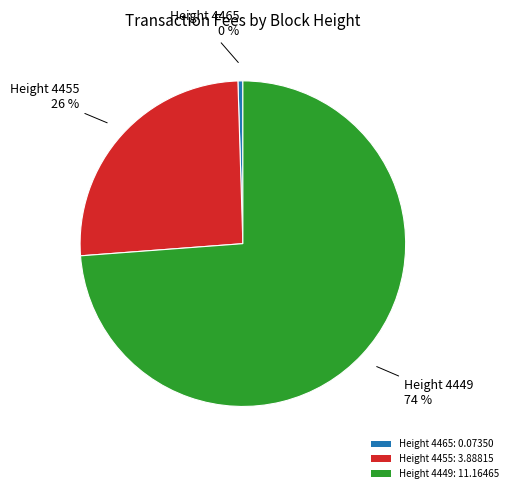

Does Height 4449: 11.16465 account for over 50% of the chart?

Yes